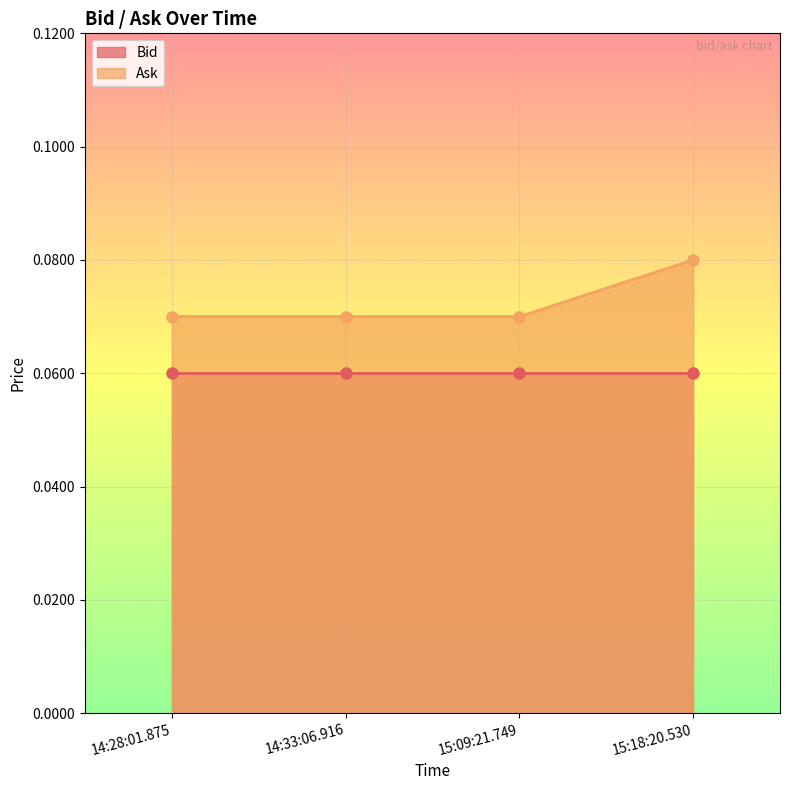

Reading right to left, extract all data points from this chart.

0.1	0.1	0.1	0.1